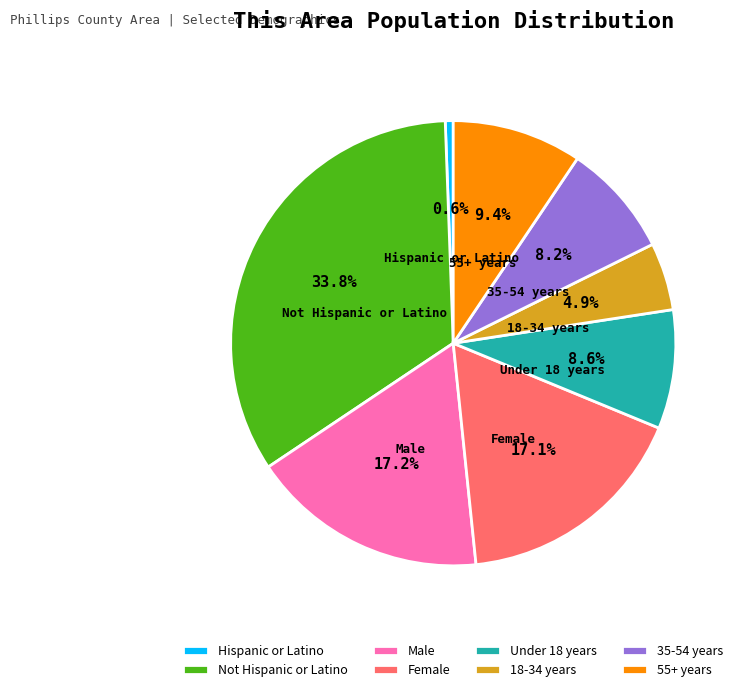

Approximately how many times larger is the value at Under 18 years compared to 35-54 years?

1.0